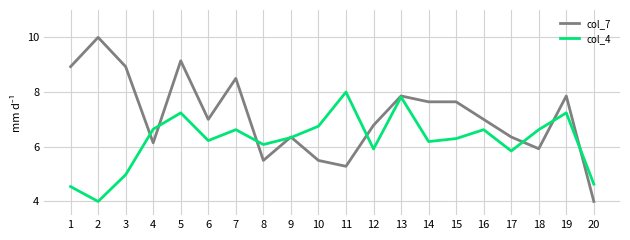

What is the highest value of the col_7 series?

10.0